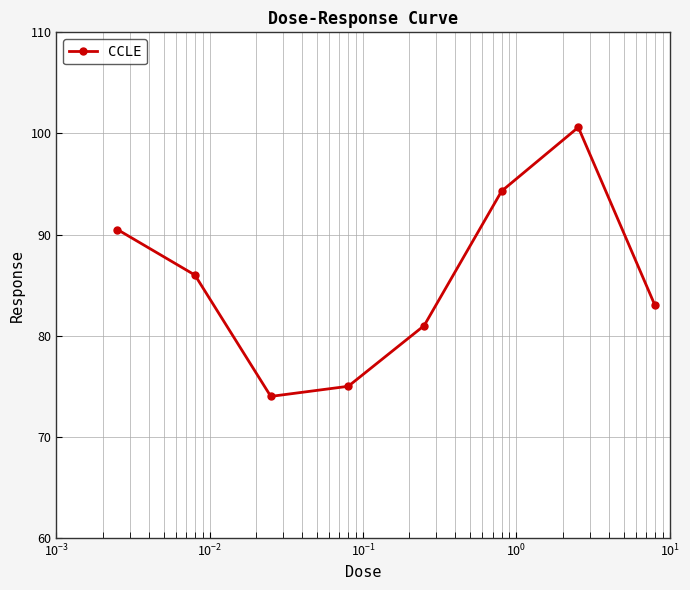

What is the difference between the maximum and minimum values?

26.6